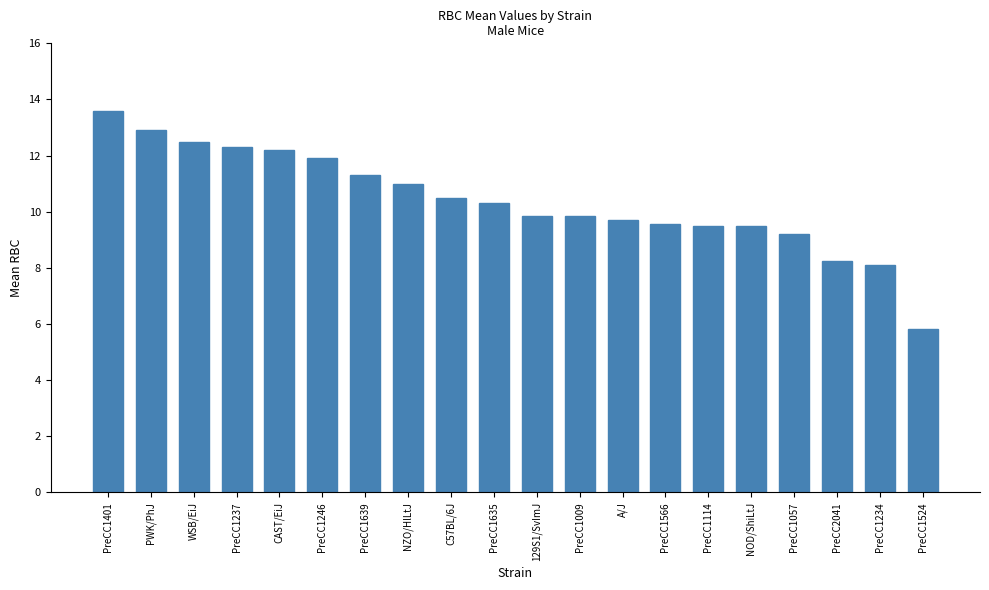

The chart shows a value of 9.7 at PreCC1524. True or false?

False